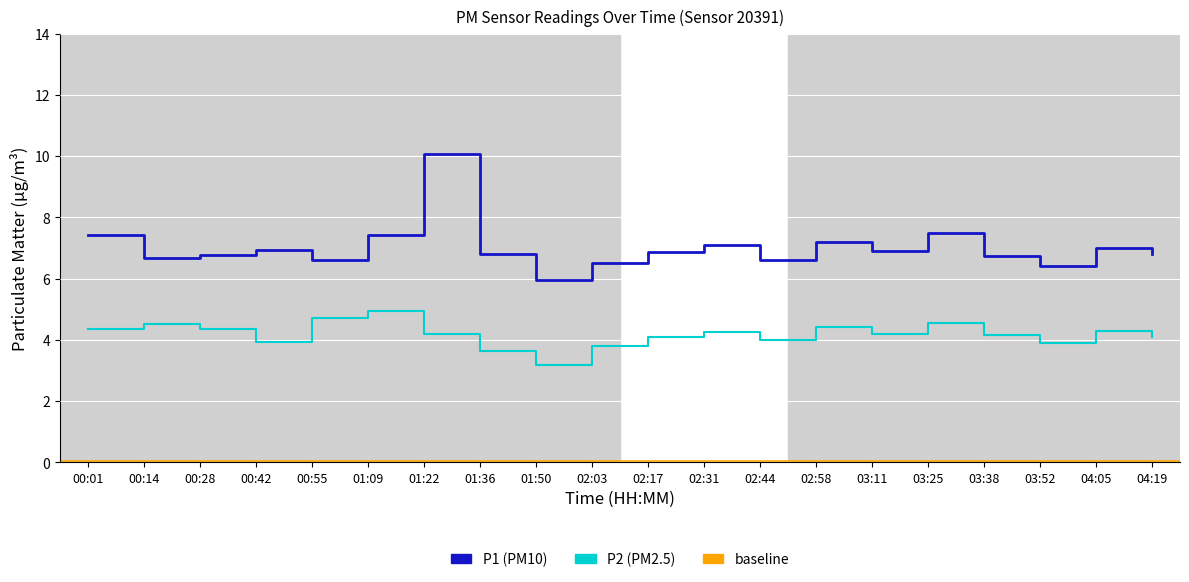

What is the minimum value for P1?

6.0